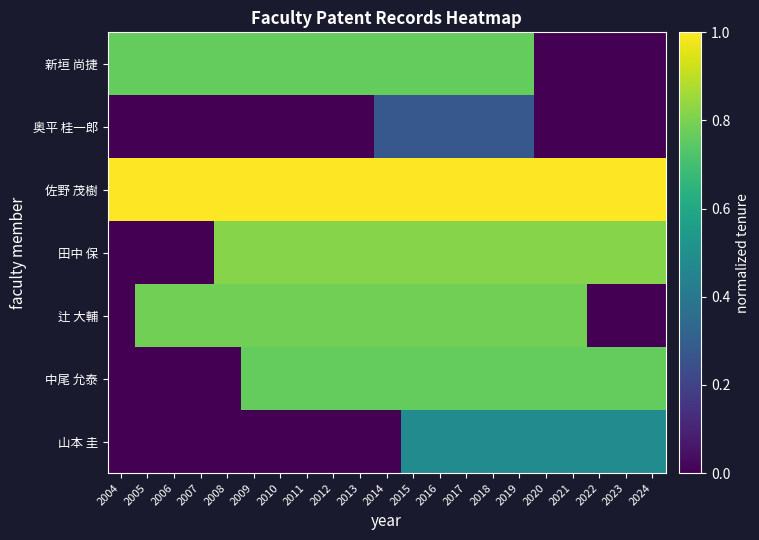

Reading left to right, transcribe all the data shown in this chart.

新垣 尚捷: 2004=0.8	2005=0.8	2006=0.8	2007=0.8	2008=0.8	2009=0.8	2010=0.8	2011=0.8	2012=0.8	2013=0.8	2014=0.8	2015=0.8	2016=0.8	2017=0.8	2018=0.8	2019=0.8	2020=0.0	2021=0.0	2022=0.0	2023=0.0	2024=0.0
奥平 桂一郎: 2004=0.0	2005=0.0	2006=0.0	2007=0.0	2008=0.0	2009=0.0	2010=0.0	2011=0.0	2012=0.0	2013=0.0	2014=0.3	2015=0.3	2016=0.3	2017=0.3	2018=0.3	2019=0.3	2020=0.0	2021=0.0	2022=0.0	2023=0.0	2024=0.0
佐野 茂樹: 2004=1.0	2005=1.0	2006=1.0	2007=1.0	2008=1.0	2009=1.0	2010=1.0	2011=1.0	2012=1.0	2013=1.0	2014=1.0	2015=1.0	2016=1.0	2017=1.0	2018=1.0	2019=1.0	2020=1.0	2021=1.0	2022=1.0	2023=1.0	2024=1.0
田中 保: 2004=0.0	2005=0.0	2006=0.0	2007=0.0	2008=0.8	2009=0.8	2010=0.8	2011=0.8	2012=0.8	2013=0.8	2014=0.8	2015=0.8	2016=0.8	2017=0.8	2018=0.8	2019=0.8	2020=0.8	2021=0.8	2022=0.8	2023=0.8	2024=0.8
辻 大輔: 2004=0.0	2005=0.8	2006=0.8	2007=0.8	2008=0.8	2009=0.8	2010=0.8	2011=0.8	2012=0.8	2013=0.8	2014=0.8	2015=0.8	2016=0.8	2017=0.8	2018=0.8	2019=0.8	2020=0.8	2021=0.8	2022=0.0	2023=0.0	2024=0.0
中尾 允泰: 2004=0.0	2005=0.0	2006=0.0	2007=0.0	2008=0.0	2009=0.8	2010=0.8	2011=0.8	2012=0.8	2013=0.8	2014=0.8	2015=0.8	2016=0.8	2017=0.8	2018=0.8	2019=0.8	2020=0.8	2021=0.8	2022=0.8	2023=0.8	2024=0.8
山本 圭: 2004=0.0	2005=0.0	2006=0.0	2007=0.0	2008=0.0	2009=0.0	2010=0.0	2011=0.0	2012=0.0	2013=0.0	2014=0.0	2015=0.5	2016=0.5	2017=0.5	2018=0.5	2019=0.5	2020=0.5	2021=0.5	2022=0.5	2023=0.5	2024=0.5